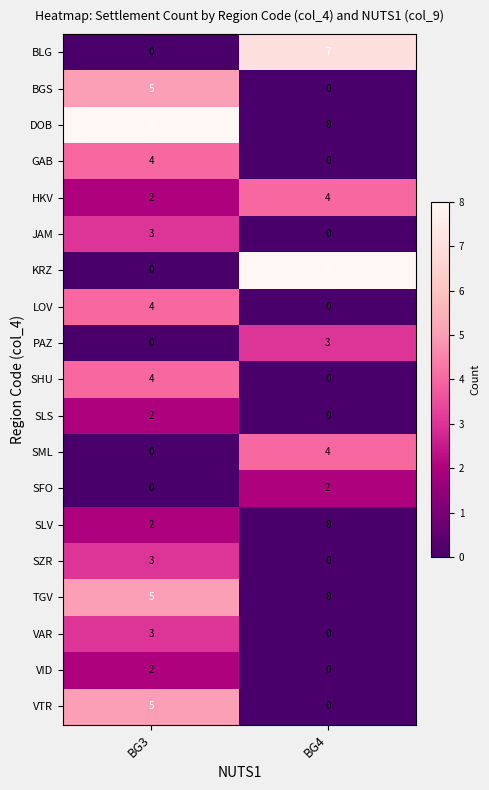

The GAB series shows 3 at BG3. True or false?

False